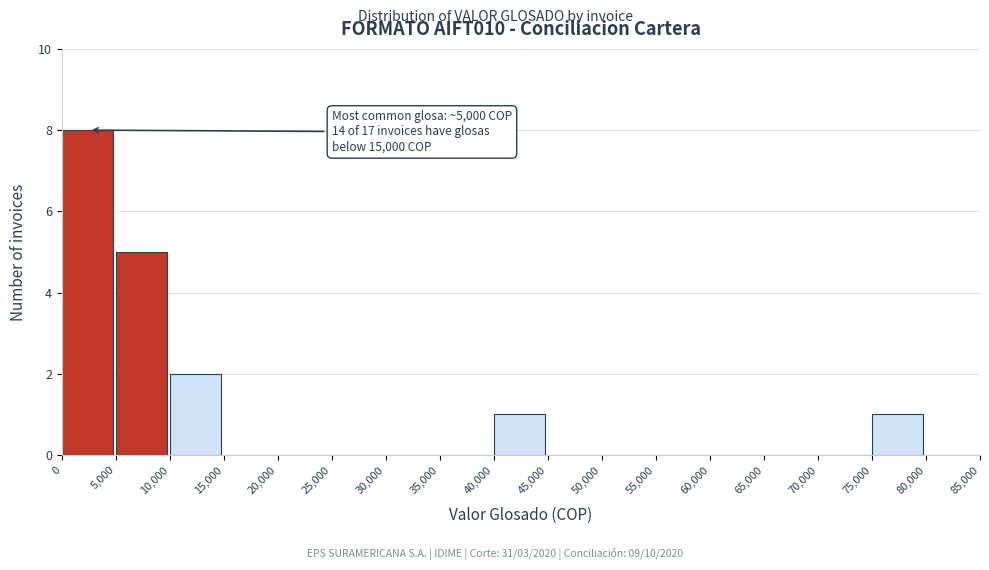

Over which range of the x-axis is the bar tallest?

0 to 5,000